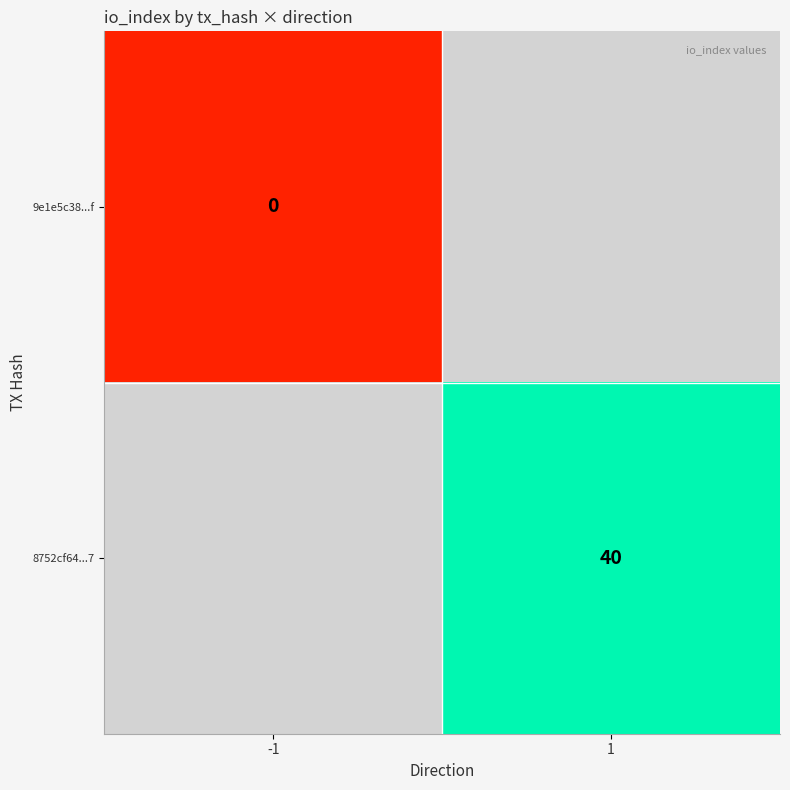

The 8752cf64...7 series shows 57 at 1. True or false?

False